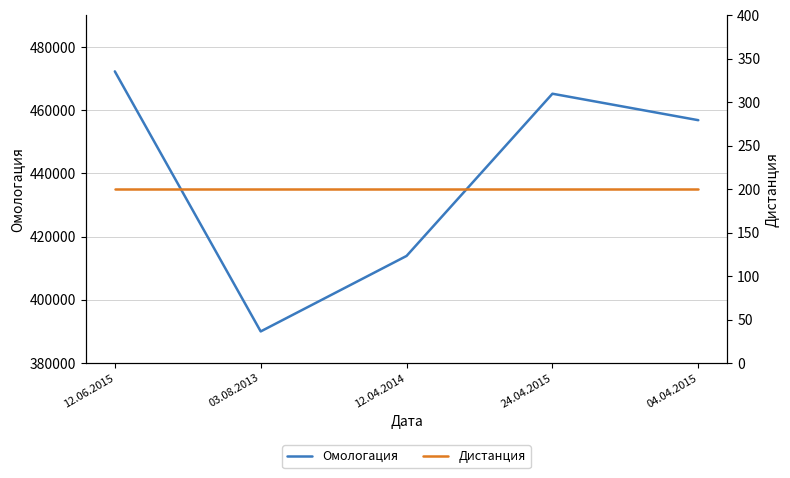

What is the difference between the highest and lowest values at 04.04.2015?

456660